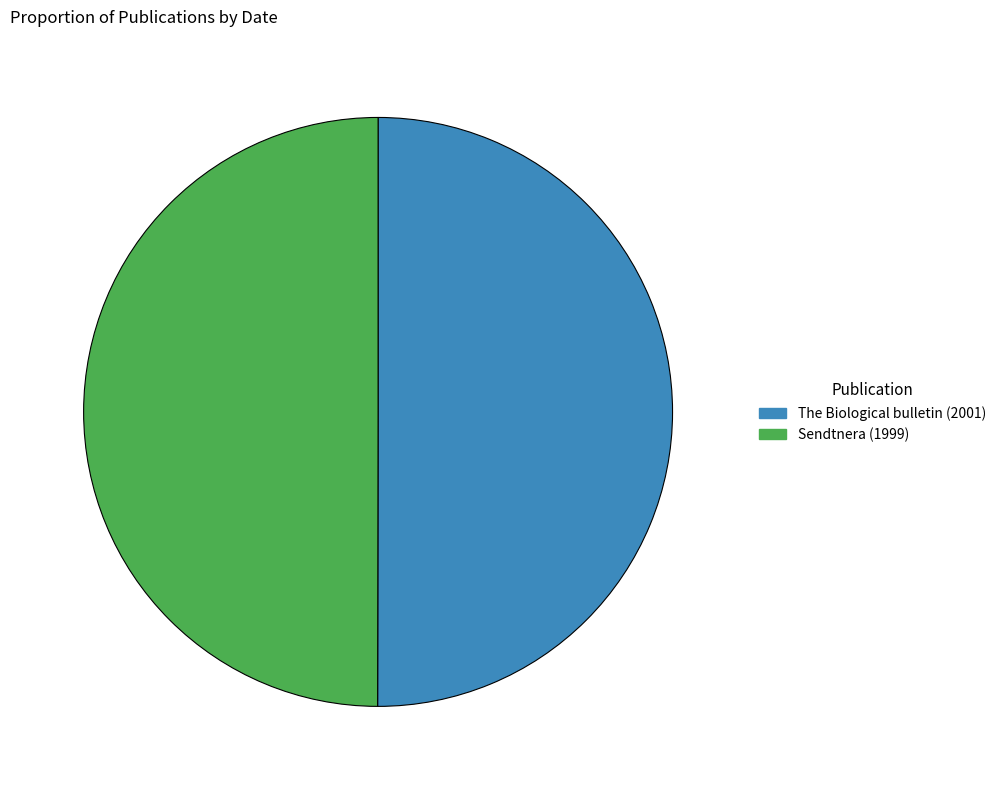

The Sendtnera (1999) slice represents 50% of the pie. True or false?

True